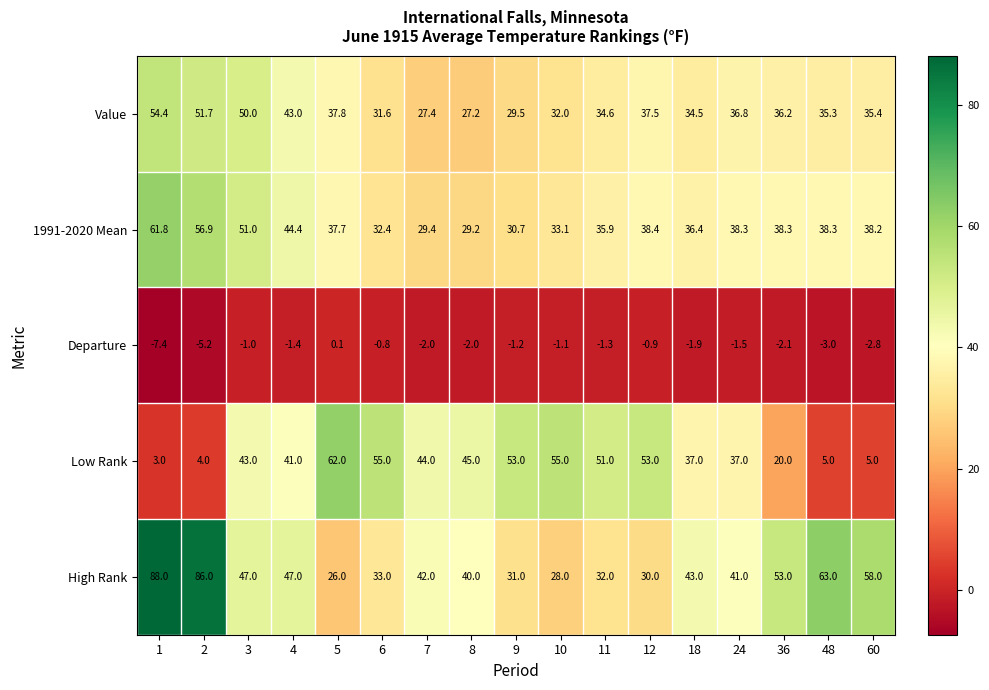

Which series has the largest total across all categories?

High Rank